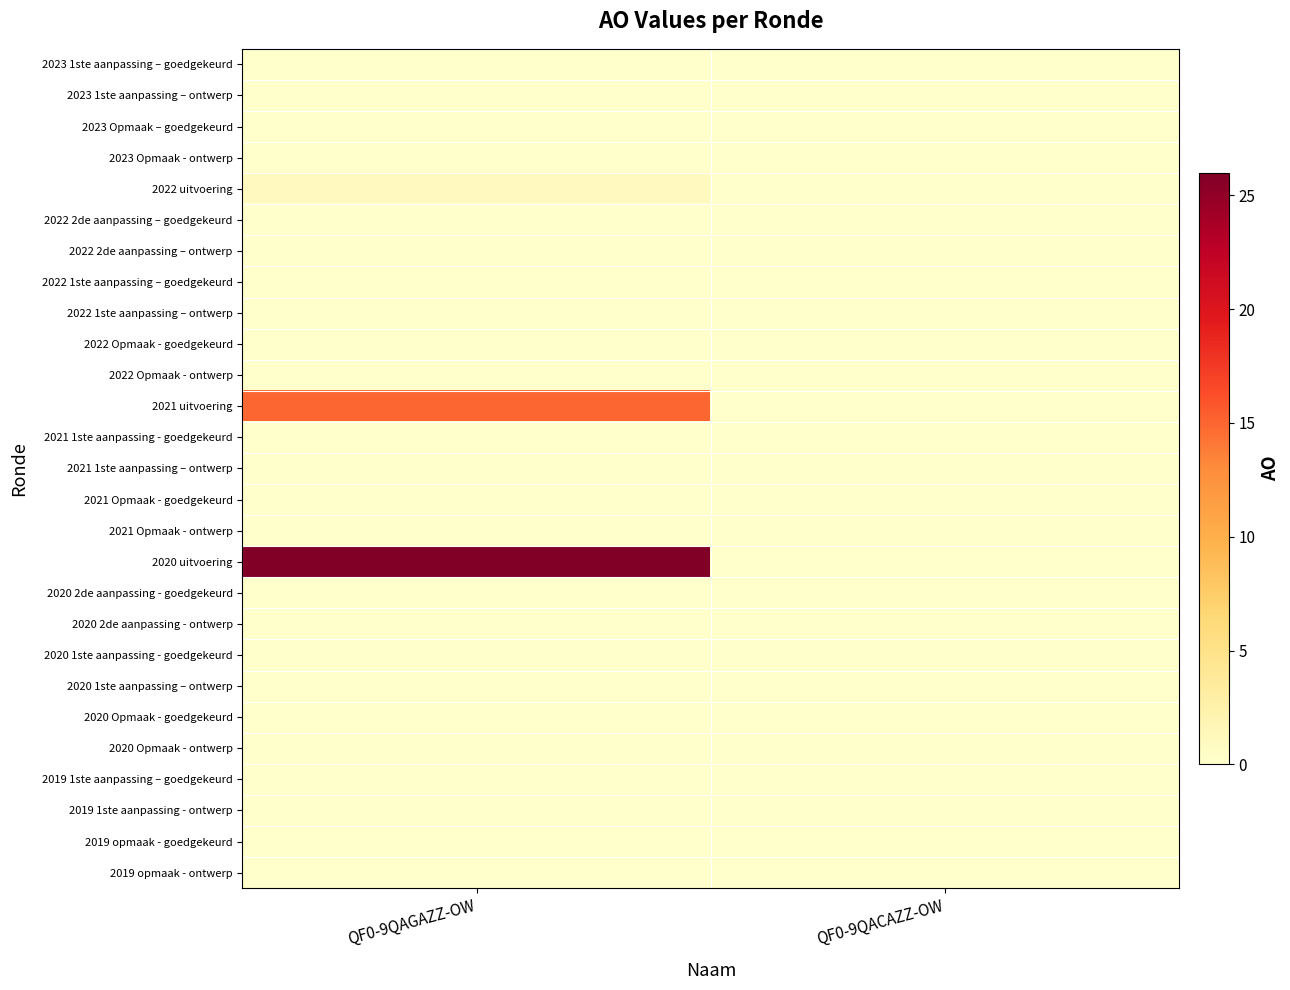

Reading right to left, extract all data points from this chart.

2023 1ste aanpassing – goedgekeurd: QF0-9QACAZZ-OW=0	QF0-9QAGAZZ-OW=0
2023 1ste aanpassing – ontwerp: QF0-9QACAZZ-OW=0	QF0-9QAGAZZ-OW=0
2023 Opmaak – goedgekeurd: QF0-9QACAZZ-OW=0	QF0-9QAGAZZ-OW=0
2023 Opmaak - ontwerp: QF0-9QACAZZ-OW=0	QF0-9QAGAZZ-OW=0
2022 uitvoering: QF0-9QACAZZ-OW=0	QF0-9QAGAZZ-OW=1
2022 2de aanpassing – goedgekeurd: QF0-9QACAZZ-OW=0	QF0-9QAGAZZ-OW=0
2022 2de aanpassing – ontwerp: QF0-9QACAZZ-OW=0	QF0-9QAGAZZ-OW=0
2022 1ste aanpassing – goedgekeurd: QF0-9QACAZZ-OW=0	QF0-9QAGAZZ-OW=0
2022 1ste aanpassing – ontwerp: QF0-9QACAZZ-OW=0	QF0-9QAGAZZ-OW=0
2022 Opmaak - goedgekeurd: QF0-9QACAZZ-OW=0	QF0-9QAGAZZ-OW=0
2022 Opmaak - ontwerp: QF0-9QACAZZ-OW=0	QF0-9QAGAZZ-OW=0
2021 uitvoering: QF0-9QACAZZ-OW=0	QF0-9QAGAZZ-OW=15
2021 1ste aanpassing - goedgekeurd: QF0-9QACAZZ-OW=0	QF0-9QAGAZZ-OW=0
2021 1ste aanpassing – ontwerp: QF0-9QACAZZ-OW=0	QF0-9QAGAZZ-OW=0
2021 Opmaak - goedgekeurd: QF0-9QACAZZ-OW=0	QF0-9QAGAZZ-OW=0
2021 Opmaak - ontwerp: QF0-9QACAZZ-OW=0	QF0-9QAGAZZ-OW=0
2020 uitvoering: QF0-9QACAZZ-OW=0	QF0-9QAGAZZ-OW=26
2020 2de aanpassing - goedgekeurd: QF0-9QACAZZ-OW=0	QF0-9QAGAZZ-OW=0
2020 2de aanpassing - ontwerp: QF0-9QACAZZ-OW=0	QF0-9QAGAZZ-OW=0
2020 1ste aanpassing - goedgekeurd: QF0-9QACAZZ-OW=0	QF0-9QAGAZZ-OW=0
2020 1ste aanpassing – ontwerp: QF0-9QACAZZ-OW=0	QF0-9QAGAZZ-OW=0
2020 Opmaak - goedgekeurd: QF0-9QACAZZ-OW=0	QF0-9QAGAZZ-OW=0
2020 Opmaak - ontwerp: QF0-9QACAZZ-OW=0	QF0-9QAGAZZ-OW=0
2019 1ste aanpassing – goedgekeurd: QF0-9QACAZZ-OW=0	QF0-9QAGAZZ-OW=0
2019 1ste aanpassing - ontwerp: QF0-9QACAZZ-OW=0	QF0-9QAGAZZ-OW=0
2019 opmaak - goedgekeurd: QF0-9QACAZZ-OW=0	QF0-9QAGAZZ-OW=0
2019 opmaak - ontwerp: QF0-9QACAZZ-OW=0	QF0-9QAGAZZ-OW=0